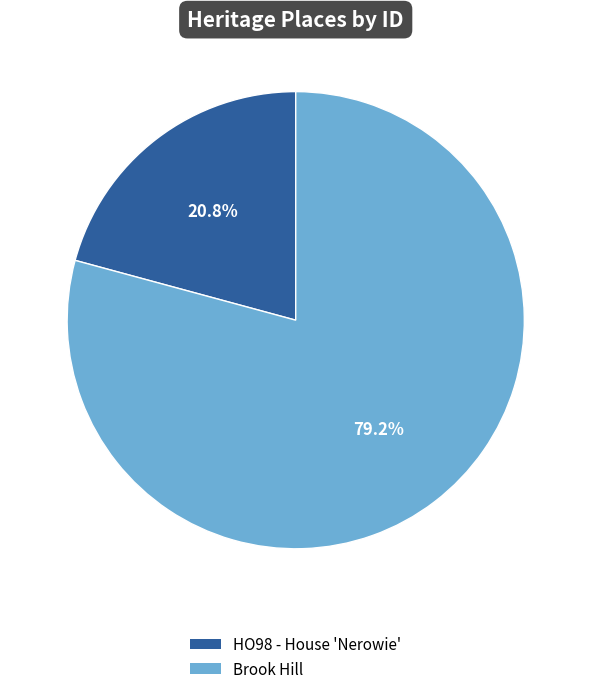

Is there any slice that represents more than half of the pie?

Yes